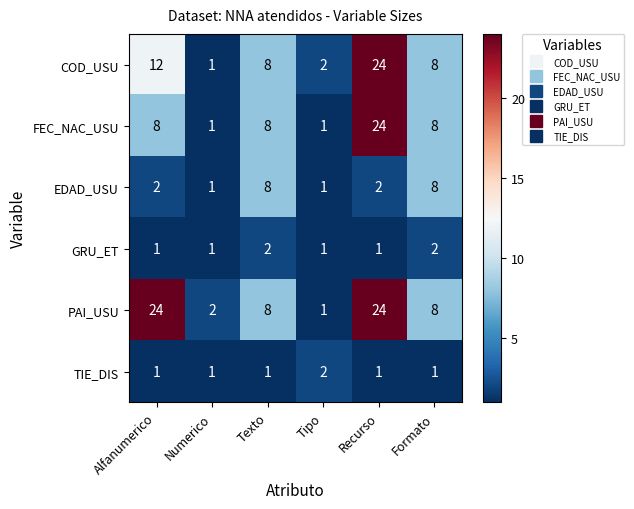

Is it true that FEC_NAC_USU equals 3 at Alfanumerico?

False